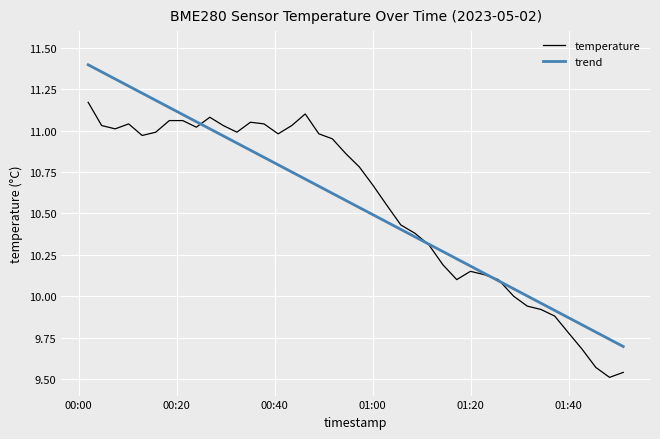

Rank the series by their maximum value, from highest to lowest.

trend, temperature